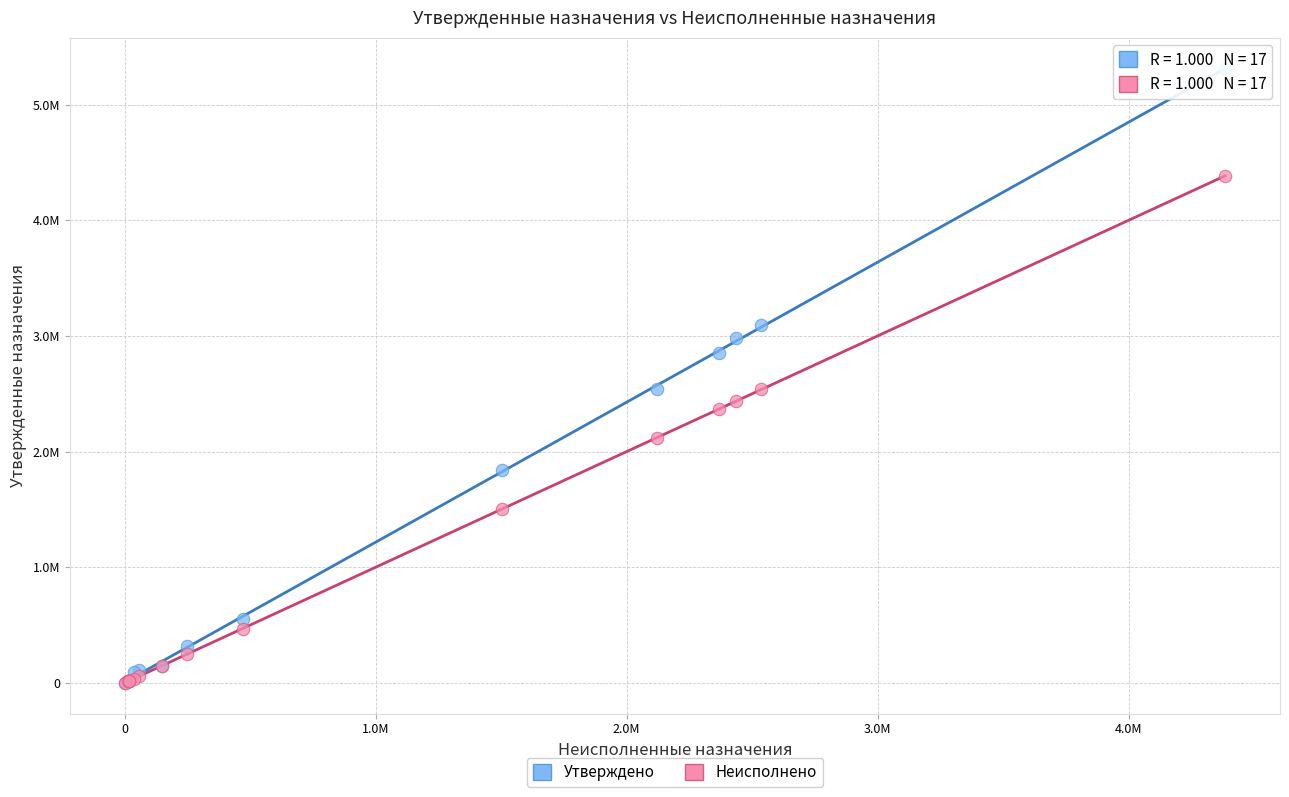

What are all the series names shown in the legend?

Утверждено, Неисполнено